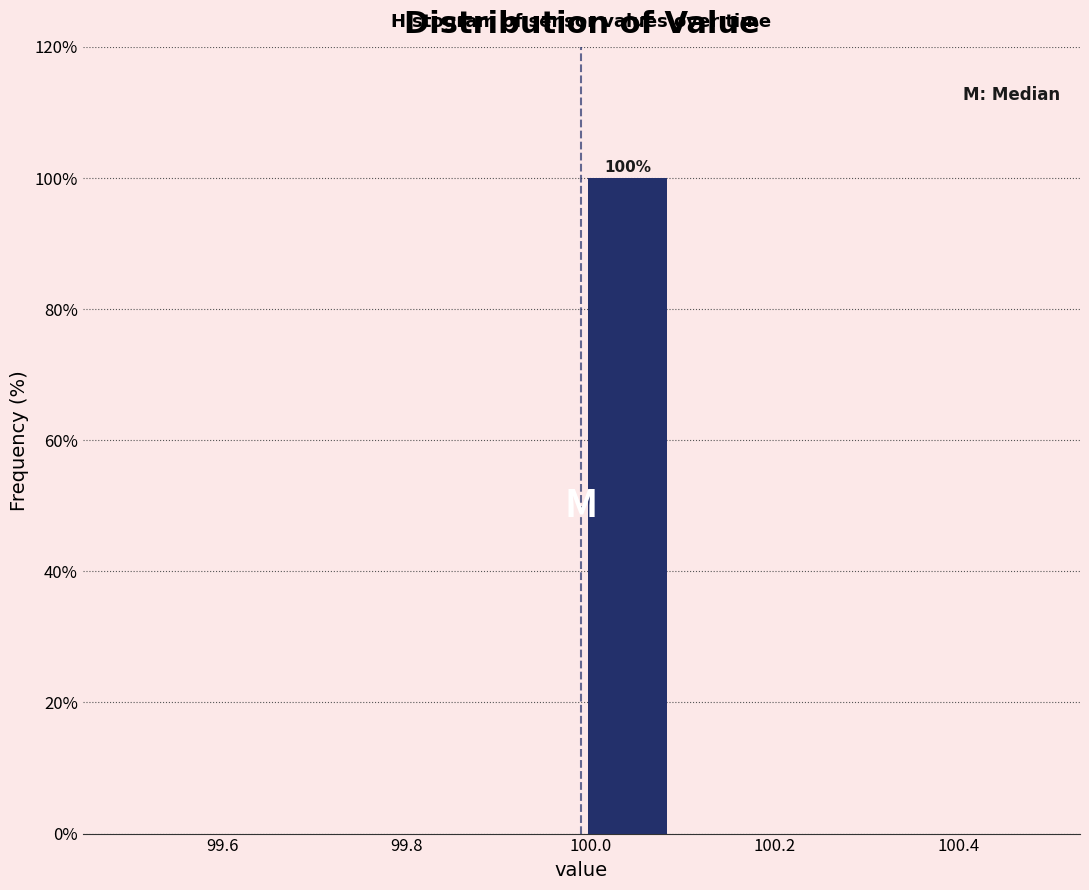

Which range on the x-axis has the tallest bar?

99.99 to 100.09